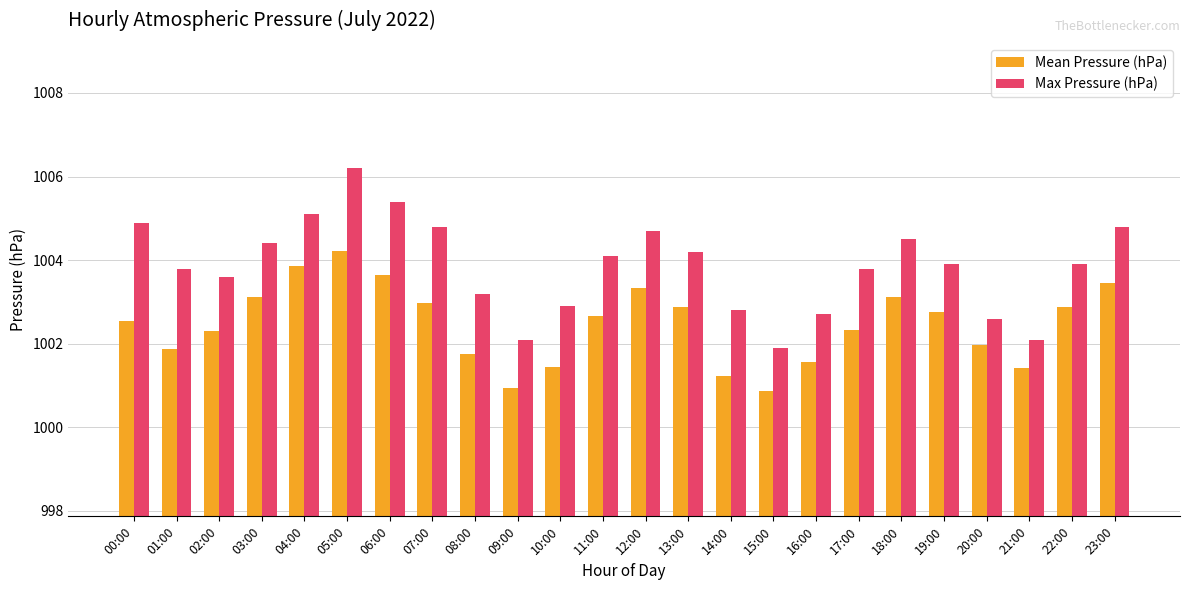

What is the difference between the highest and lowest values at 04:00?

1.2